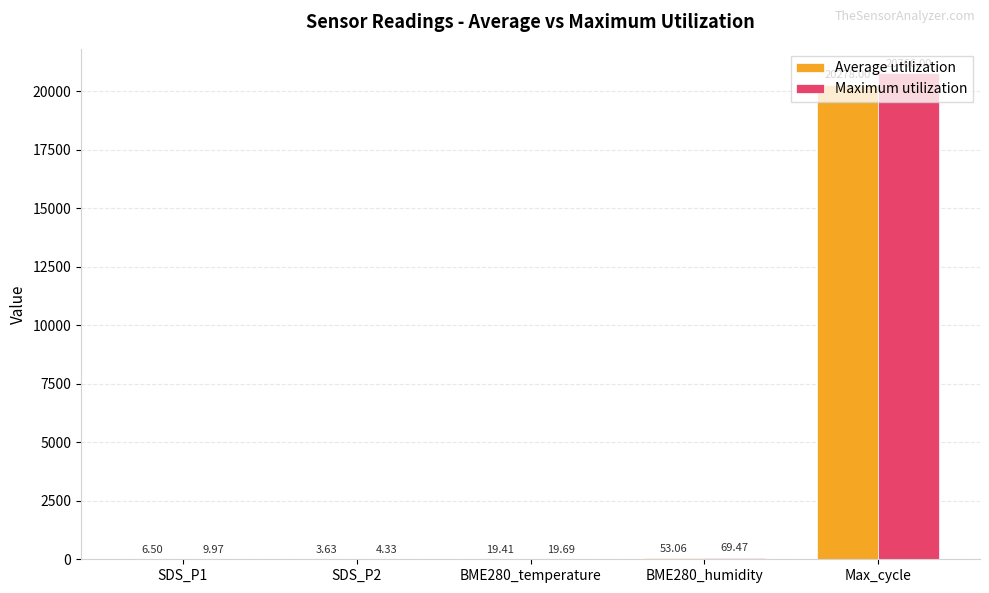

At which category is the sum across all series the highest?

Max_cycle